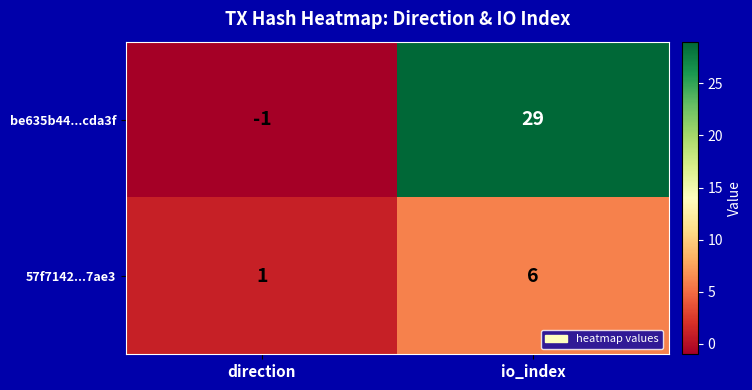

What is the difference between the be635b44...cda3f values at direction and io_index?

30